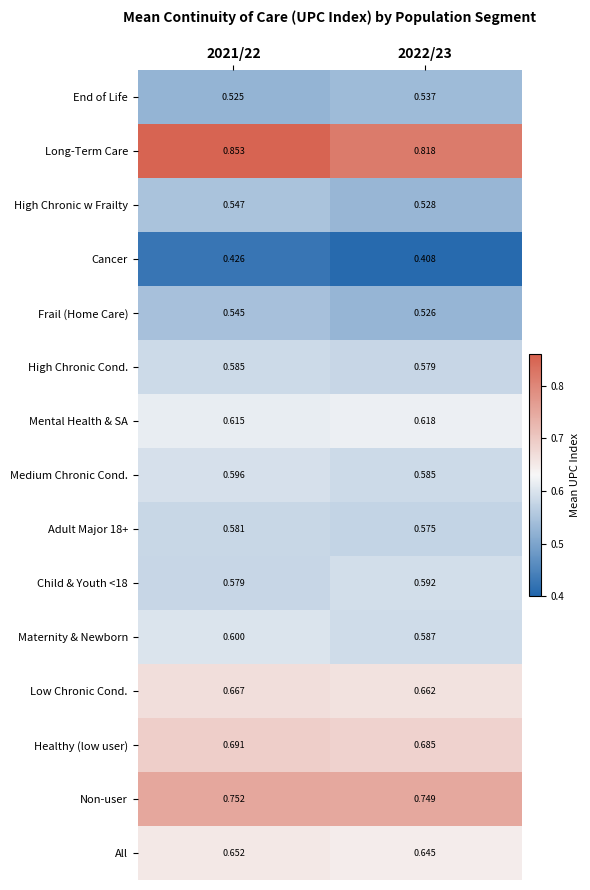

Which series has the widest spread of values?

Long-Term Care